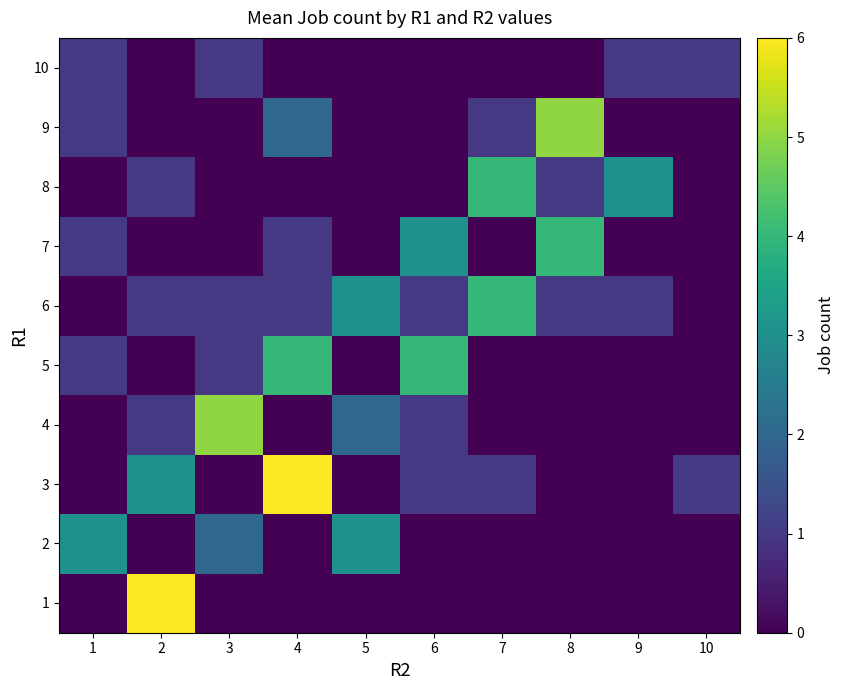

Count the number of categories in the chart.

10